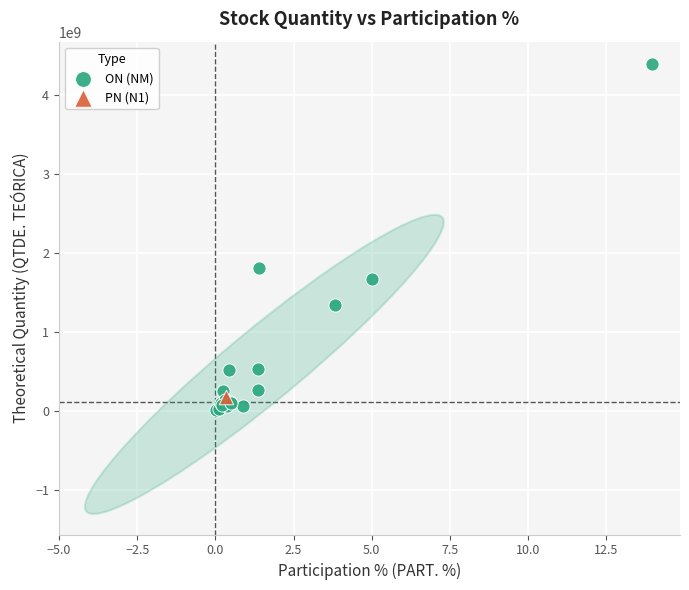

What are all the series names shown in the legend?

ON (NM), PN (N1)